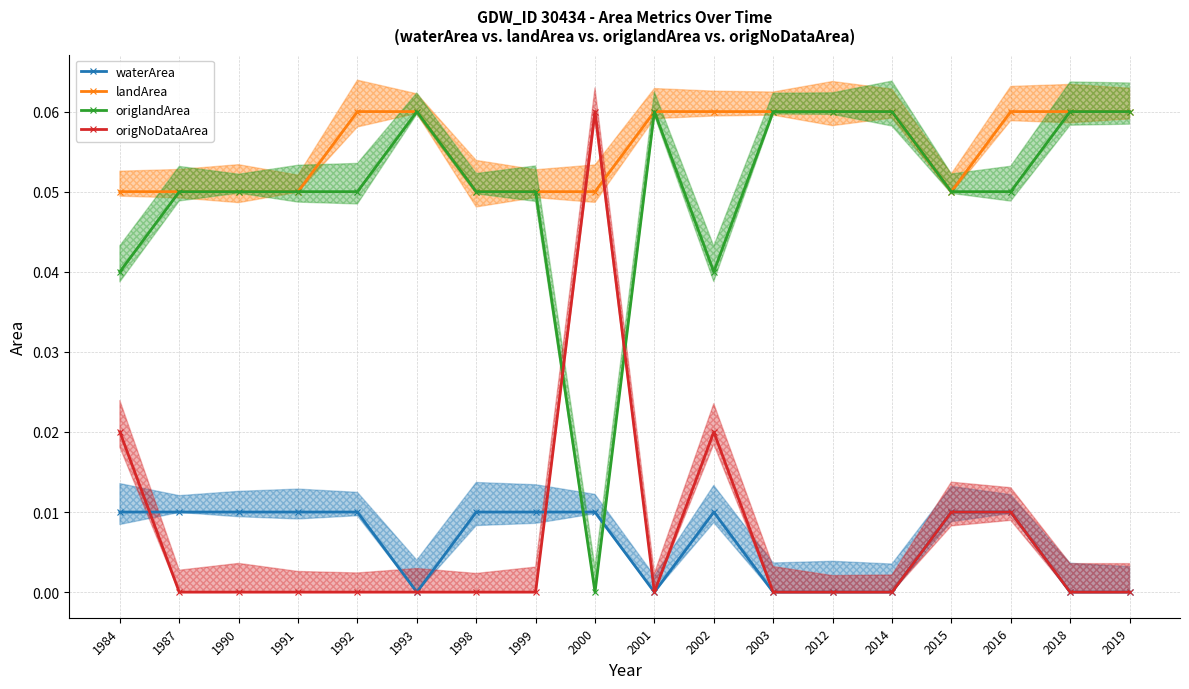

Reading left to right, extract all data points from this chart.

waterArea: 1984=0.0	1987=0.0	1990=0.0	1991=0.0	1992=0.0	1993=0.0	1998=0.0	1999=0.0	2000=0.0	2001=0.0	2002=0.0	2003=0.0	2012=0.0	2014=0.0	2015=0.0	2016=0.0	2018=0.0	2019=0.0
landArea: 1984=0.1	1987=0.1	1990=0.1	1991=0.1	1992=0.1	1993=0.1	1998=0.1	1999=0.1	2000=0.1	2001=0.1	2002=0.1	2003=0.1	2012=0.1	2014=0.1	2015=0.1	2016=0.1	2018=0.1	2019=0.1
origlandArea: 1984=0.0	1987=0.1	1990=0.1	1991=0.1	1992=0.1	1993=0.1	1998=0.1	1999=0.1	2000=0.0	2001=0.1	2002=0.0	2003=0.1	2012=0.1	2014=0.1	2015=0.1	2016=0.1	2018=0.1	2019=0.1
origNoDataArea: 1984=0.0	1987=0.0	1990=0.0	1991=0.0	1992=0.0	1993=0.0	1998=0.0	1999=0.0	2000=0.1	2001=0.0	2002=0.0	2003=0.0	2012=0.0	2014=0.0	2015=0.0	2016=0.0	2018=0.0	2019=0.0